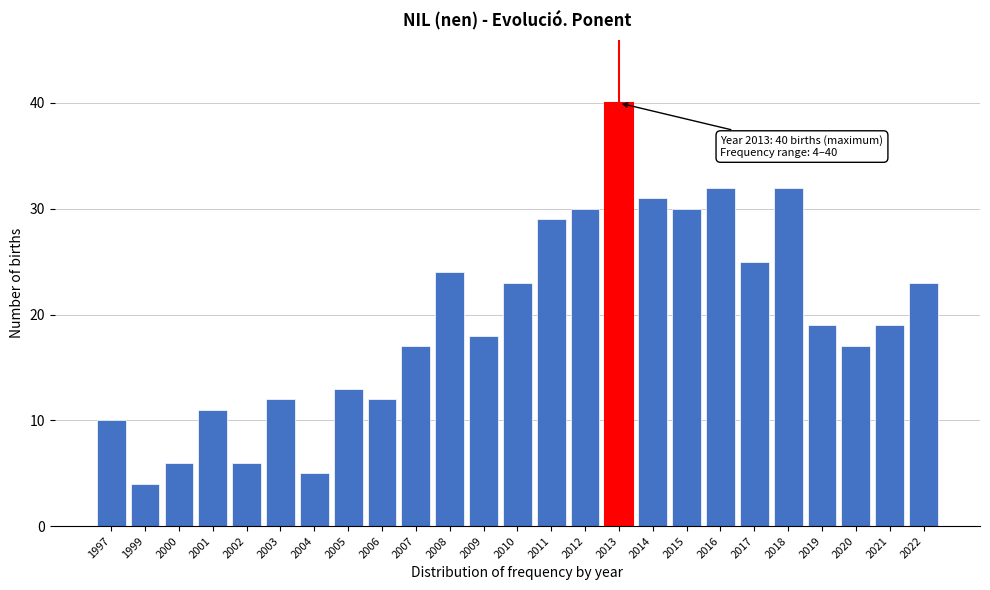

Reading right to left, list all the values displayed in this chart.

2022=23	2021=19	2020=17	2019=19	2018=32	2017=25	2016=32	2015=30	2014=31	2013=40	2012=30	2011=29	2010=23	2009=18	2008=24	2007=17	2006=12	2005=13	2004=5	2003=12	2002=6	2001=11	2000=6	1999=4	1997=10